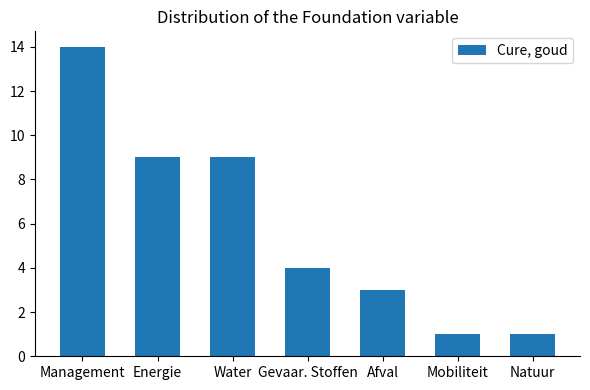

What is the value of the 4th bar from the left?

4